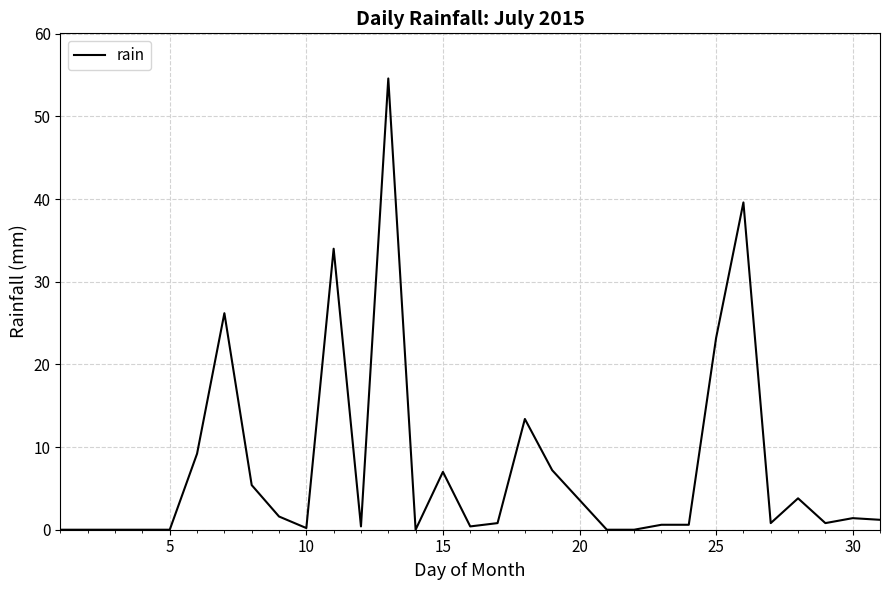

What is the difference between the maximum and minimum values?

54.6